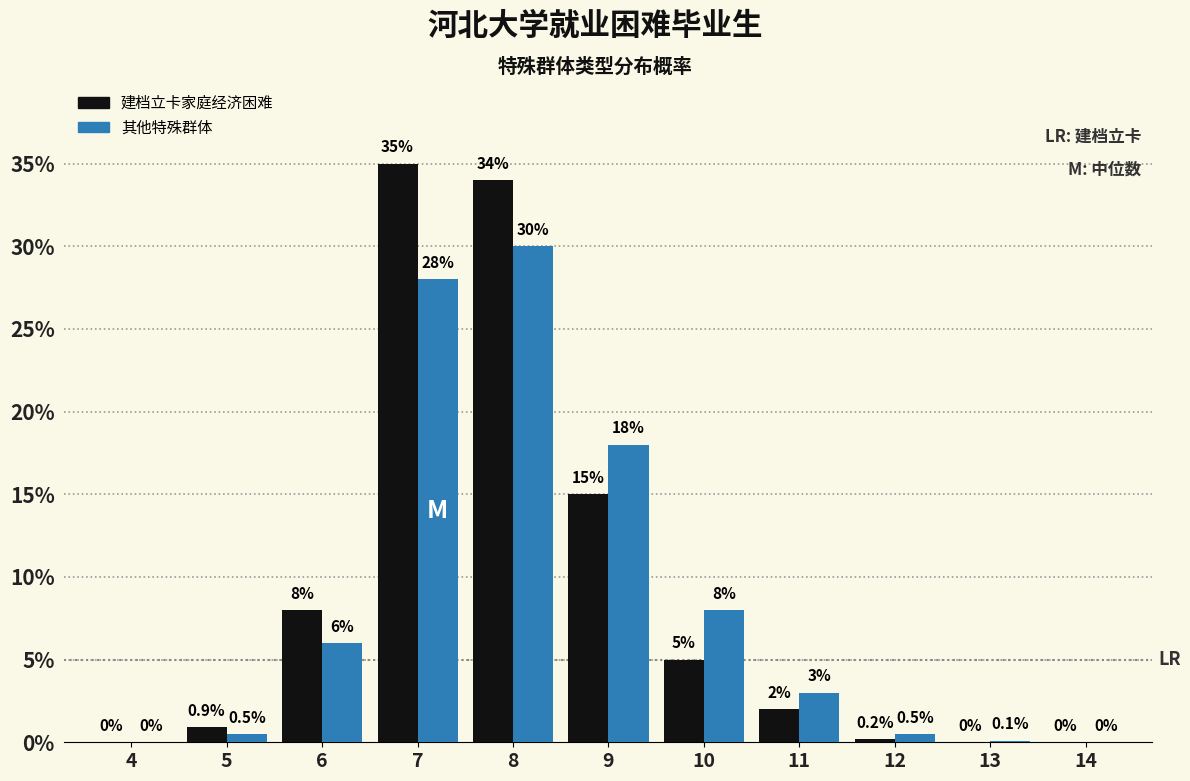

Reading left to right, list all the values displayed in this chart.

建档立卡家庭经济困难: 4=0.0	5=0.9	6=8.0	7=35.0	8=34.0	9=15.0	10=5.0	11=2.0	12=0.2	13=0.0	14=0.0
其他特殊群体: 4=0.0	5=0.5	6=6.0	7=28.0	8=30.0	9=18.0	10=8.0	11=3.0	12=0.5	13=0.1	14=0.0